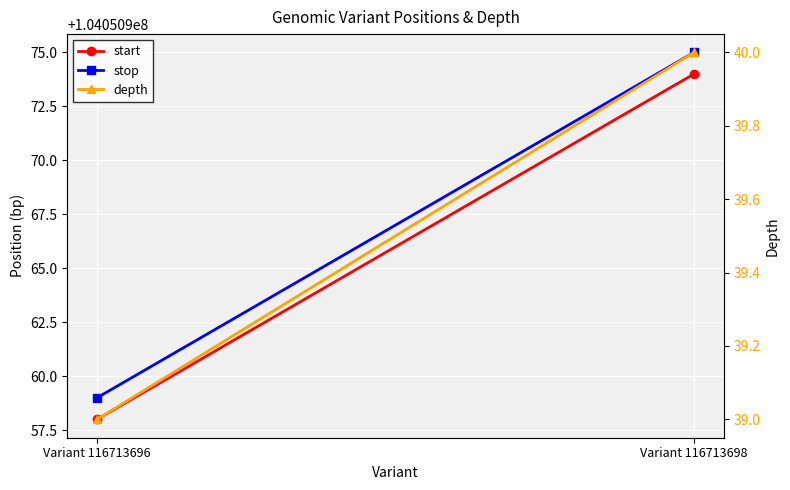

What is the highest value of the start series?

104050974